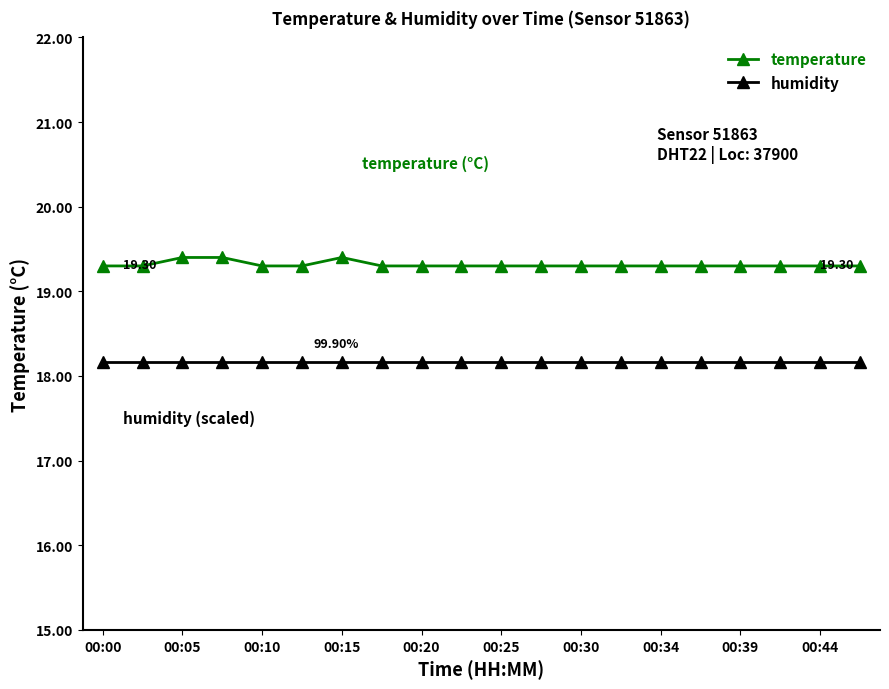

True or false: temperature and humidity intersect in this chart.

False